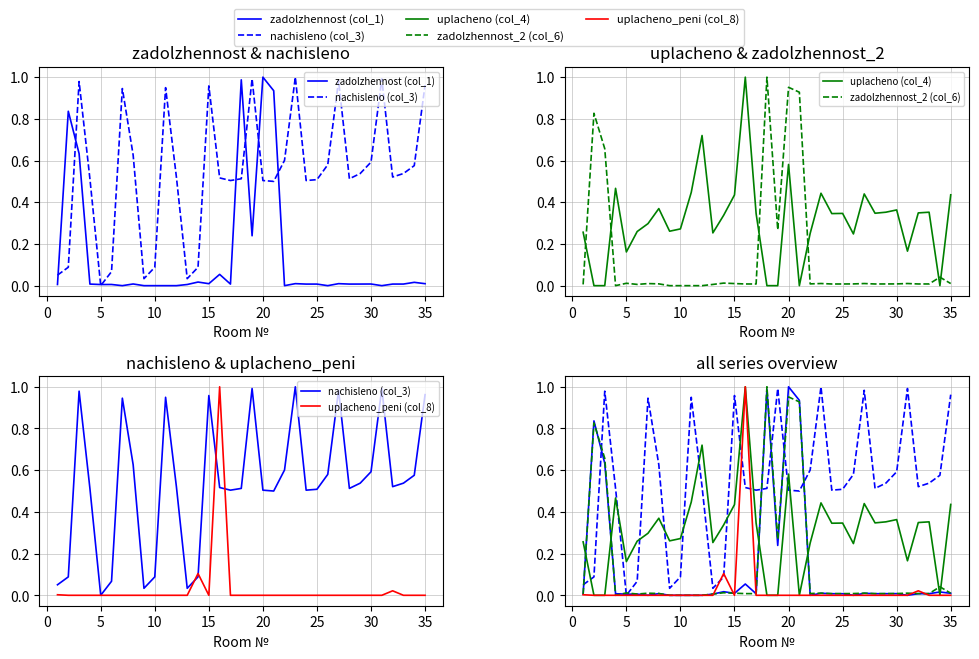

True or false: uplacheno (col_4) and zadolzhennost_2 (col_6) intersect in this chart.

True